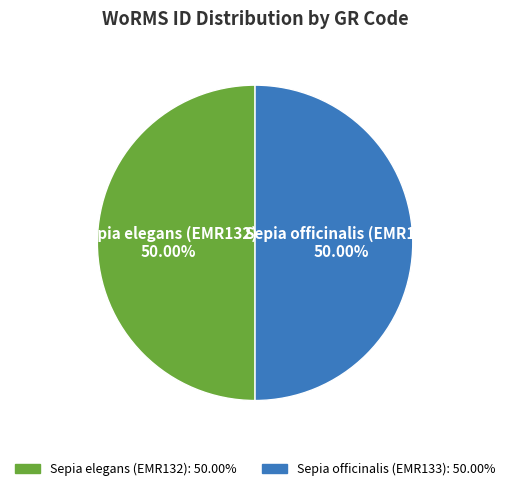

Combined, do Sepia elegans (EMR132) and Sepia officinalis (EMR133) account for over 50%?

Yes